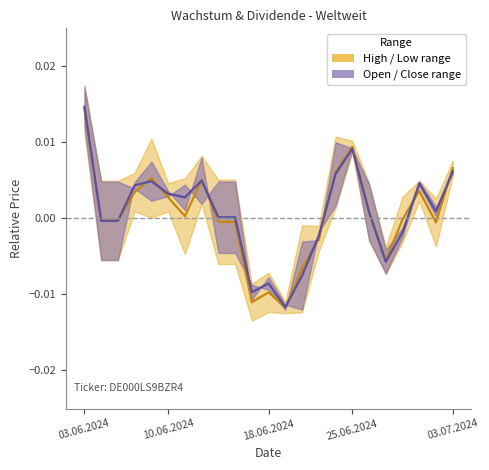

How many series are shown in this chart?

2